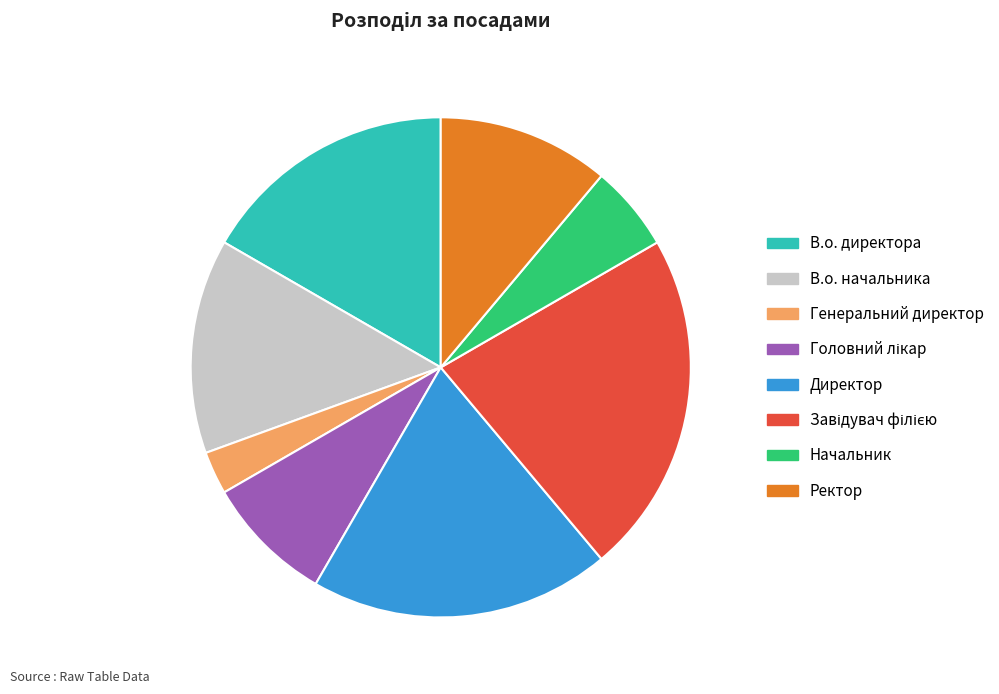

Count the number of slices in the pie.

8